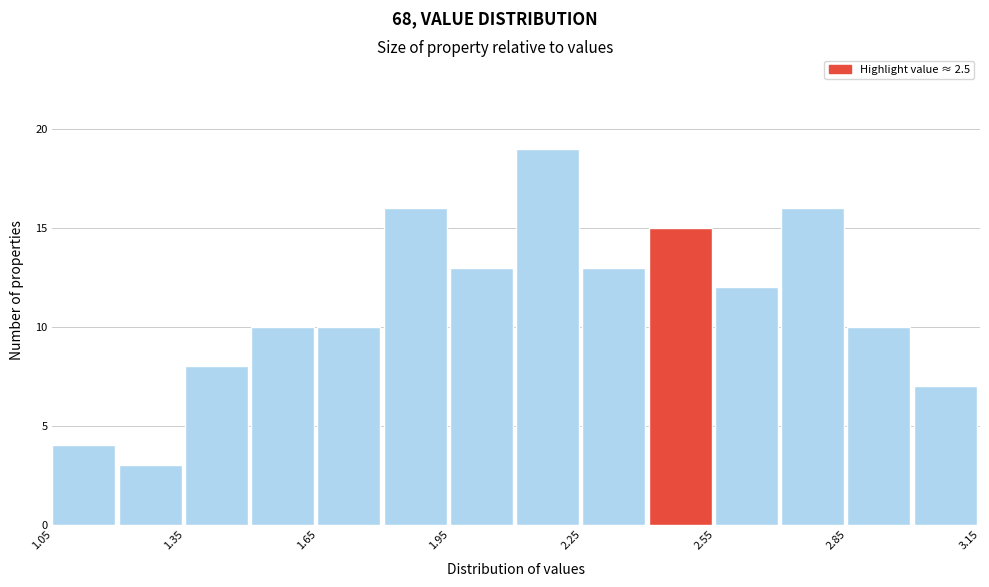

Around what value on the x-axis is the tallest bar? Give the approximate position of its centre, as read against the axis.

2.15